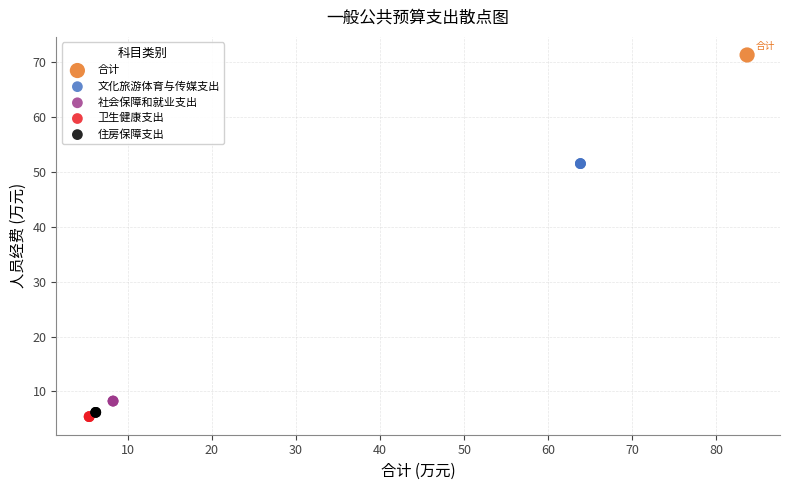

What are all the series names shown in the legend?

合计, 文化旅游体育与传媒支出, 社会保障和就业支出, 卫生健康支出, 住房保障支出